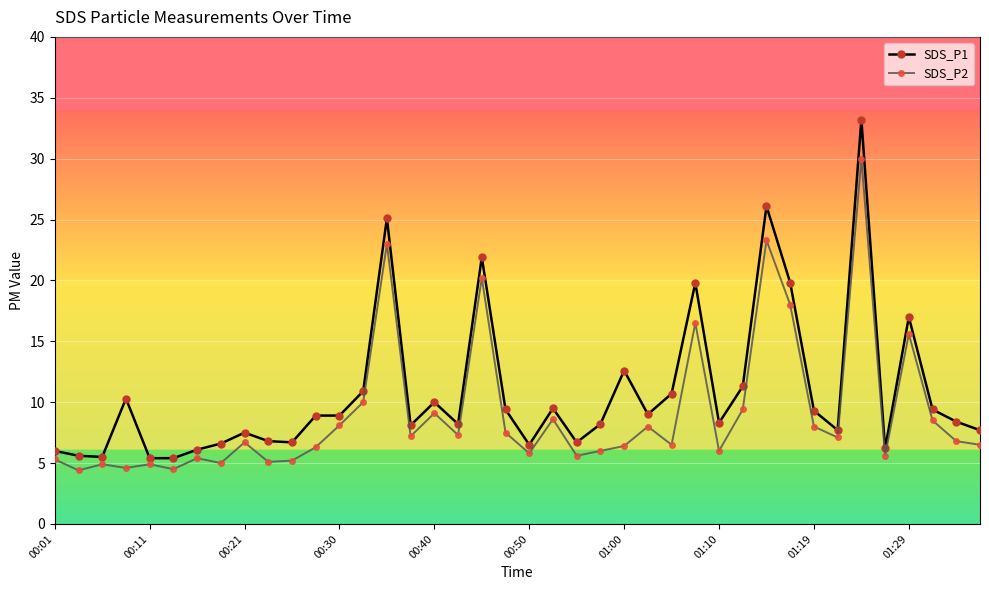

What is the smallest value displayed?

4.4